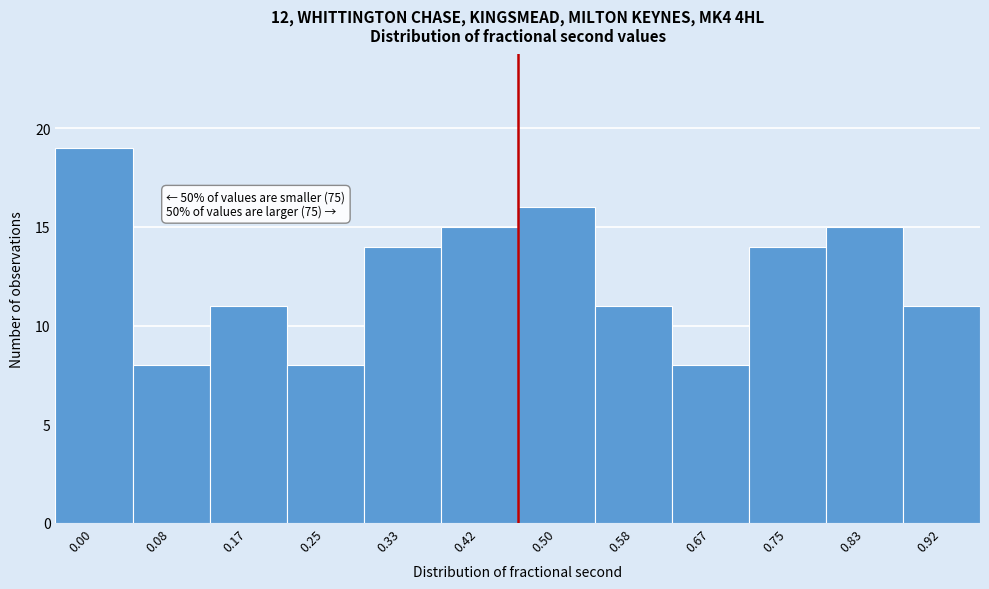

Reading left to right, list all the values displayed in this chart.

19	8	11	8	14	15	16	11	8	14	15	11